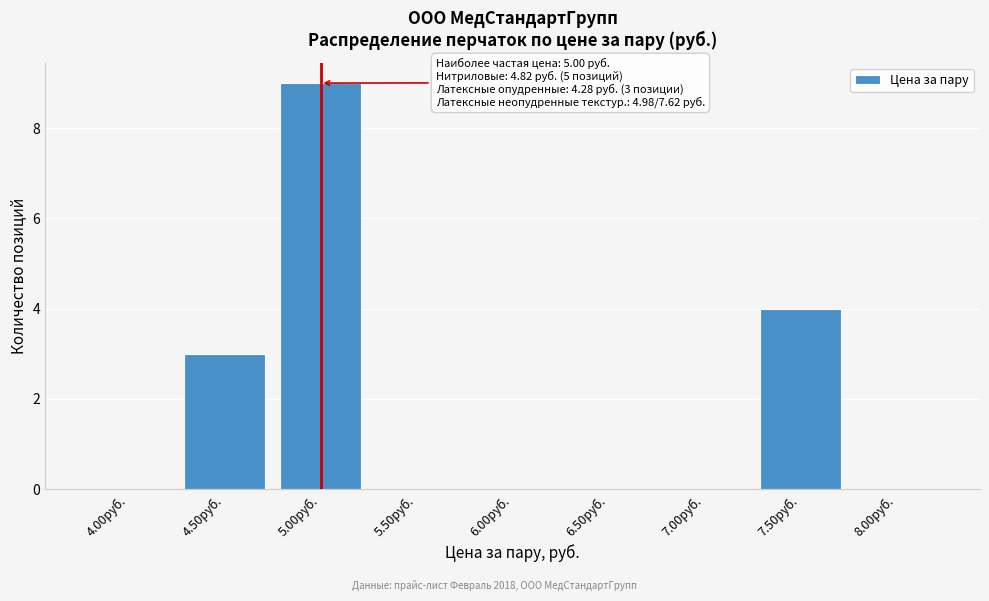

Reading left to right, extract all data points from this chart.

4.00руб.=0	4.50руб.=3	5.00руб.=9	5.50руб.=0	6.00руб.=0	6.50руб.=0	7.00руб.=0	7.50руб.=4	8.00руб.=0